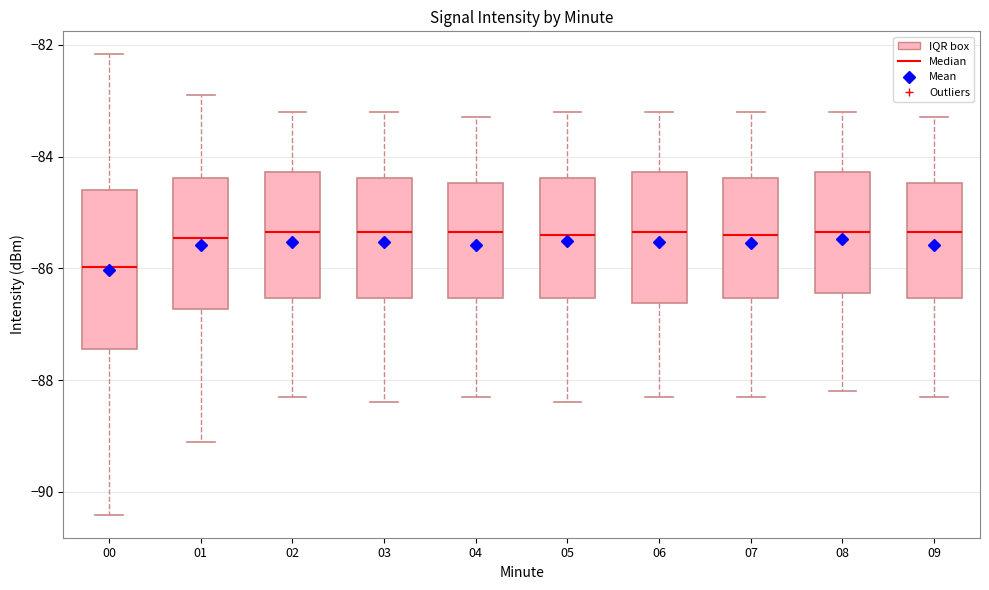

Which box's median line is the lowest?

00